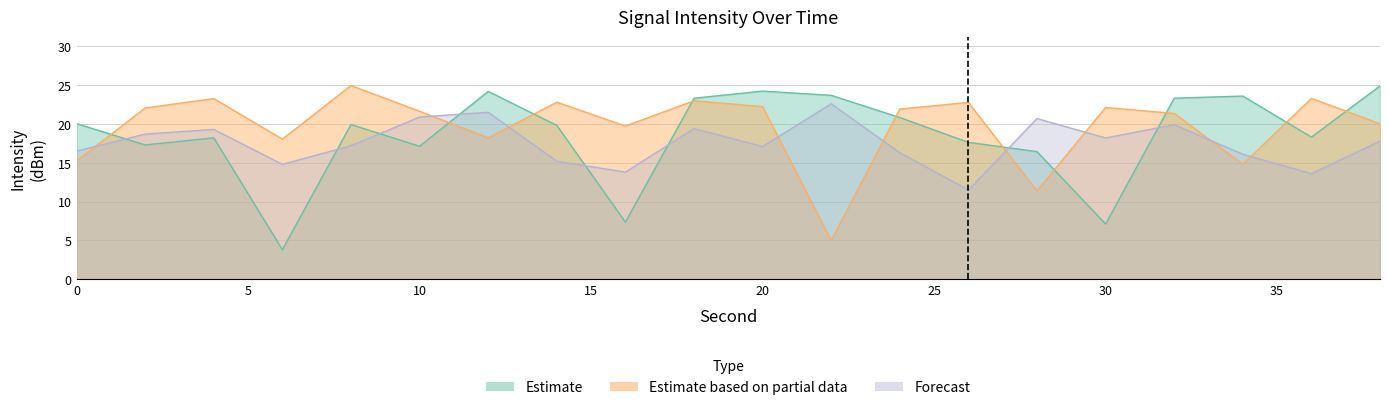

Count the number of data series in this chart.

3